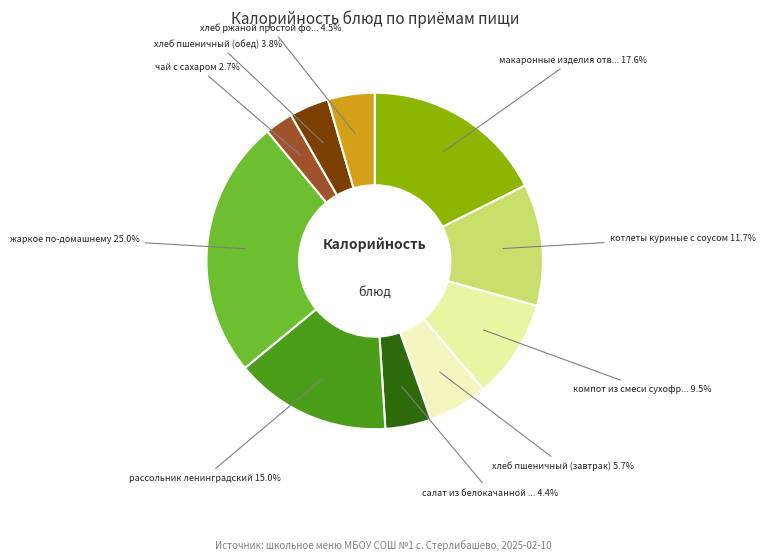

How many slices are in this pie chart?

10